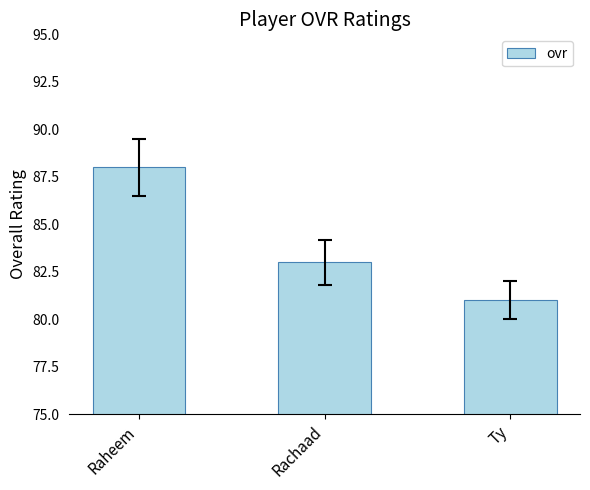

At which category does the chart reach its minimum across all series?

Ty